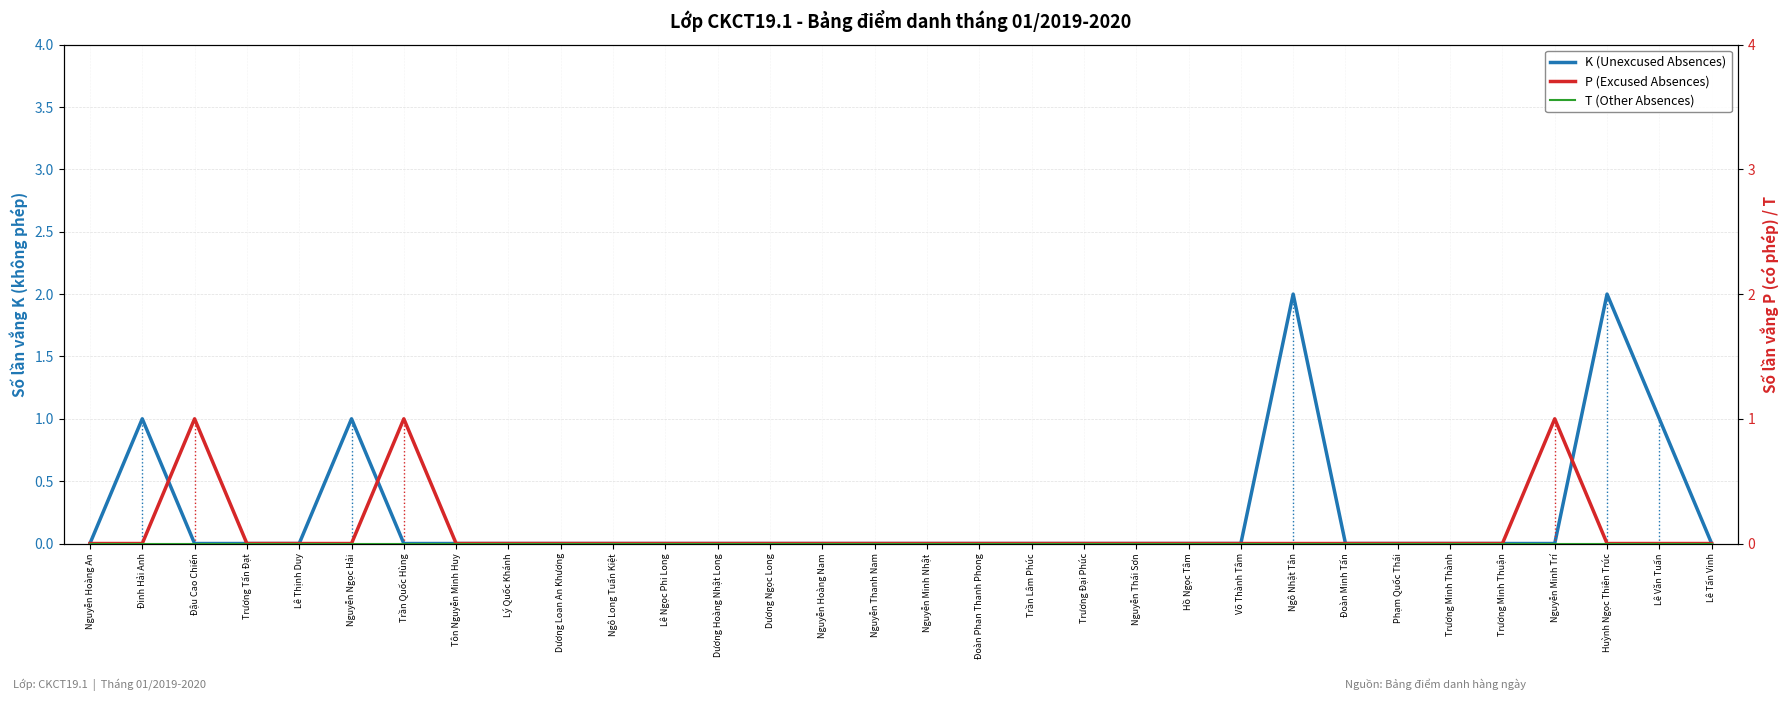

What is the label of the 8th point from the right?

Đoàn Minh Tấn